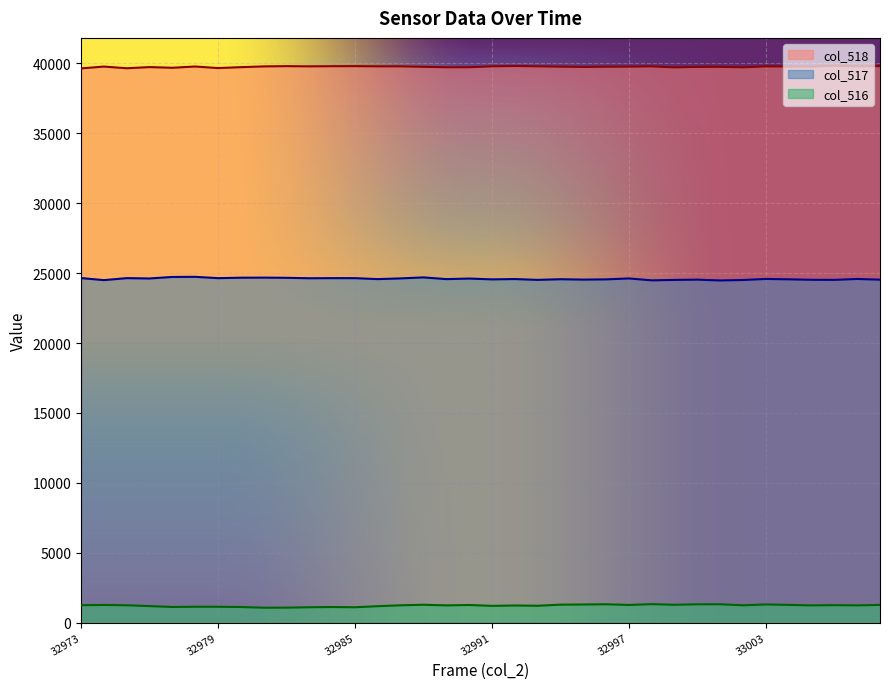

What is the value of the col_516 point at the 29th from the left?

1309